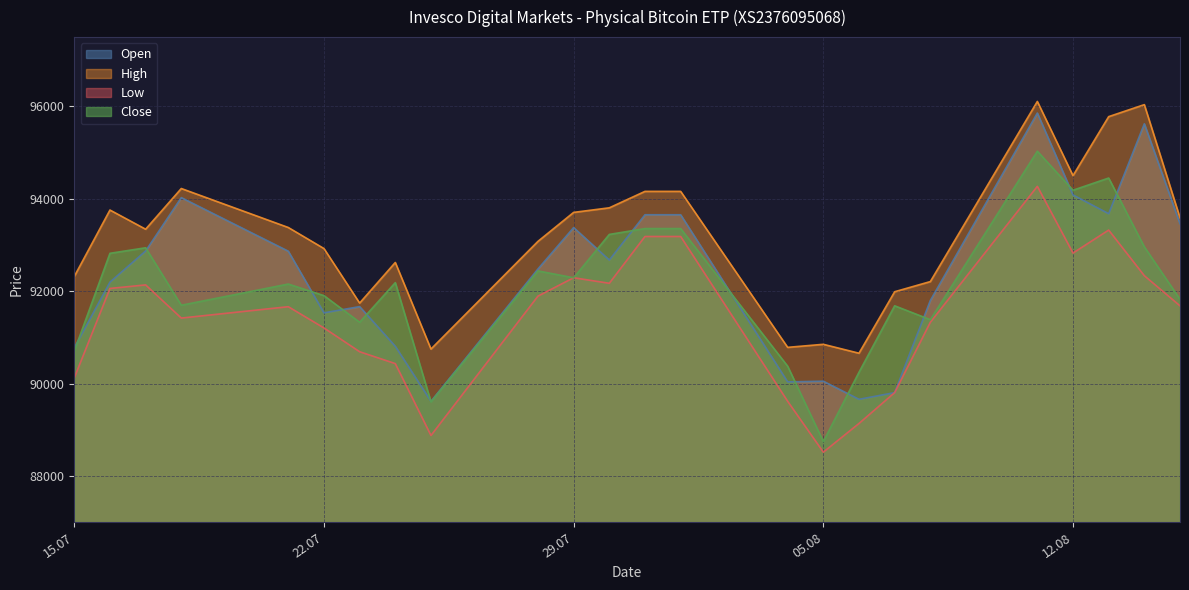

Which series has the largest total across all categories?

High